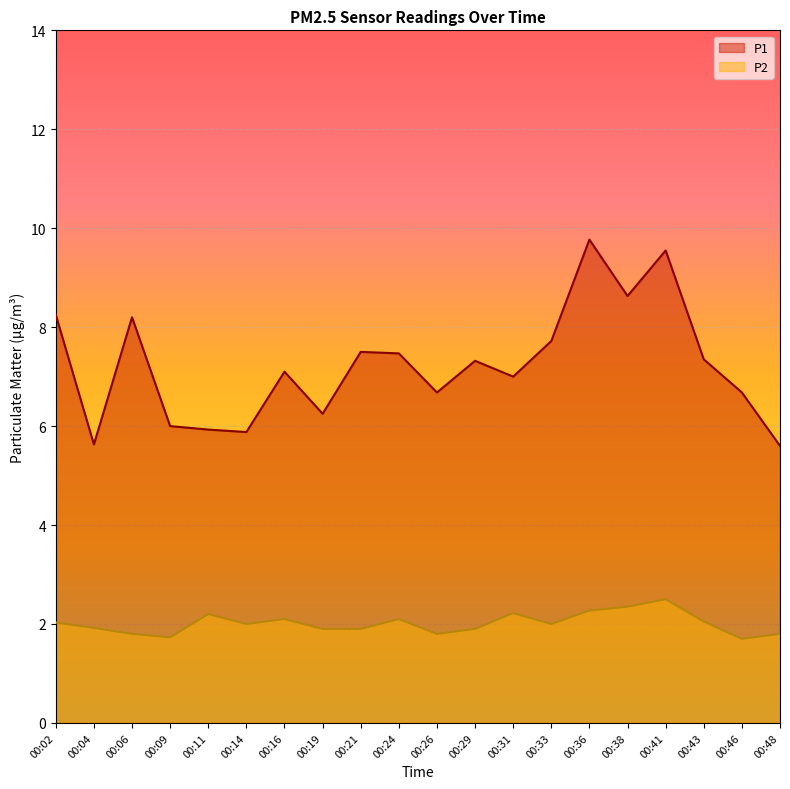

Which series has the largest total across all categories?

P1